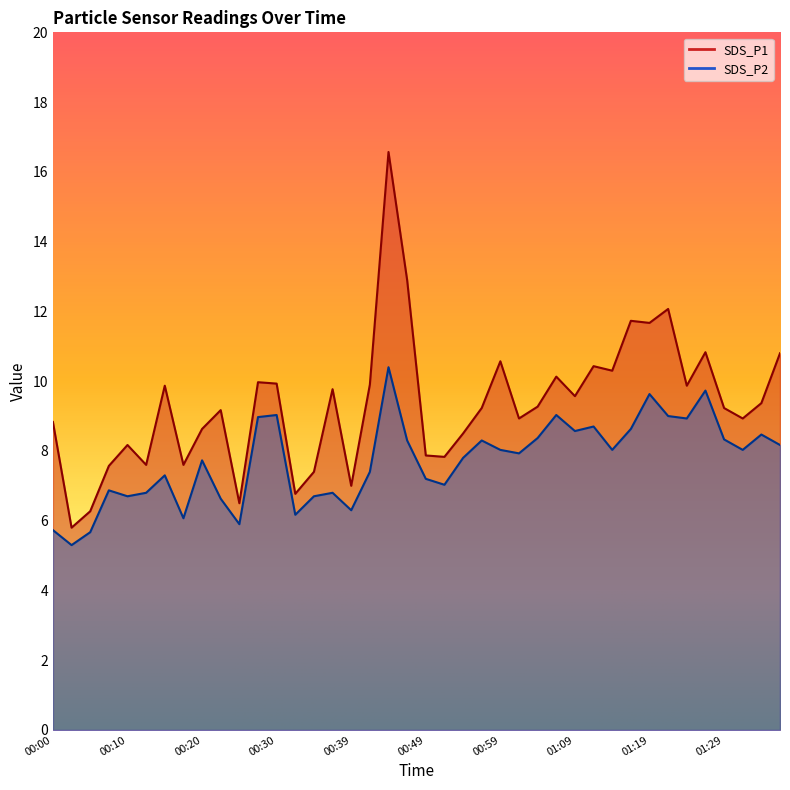

What is the sum of the SDS_P2 values at 01:09 and 01:24?

17.5